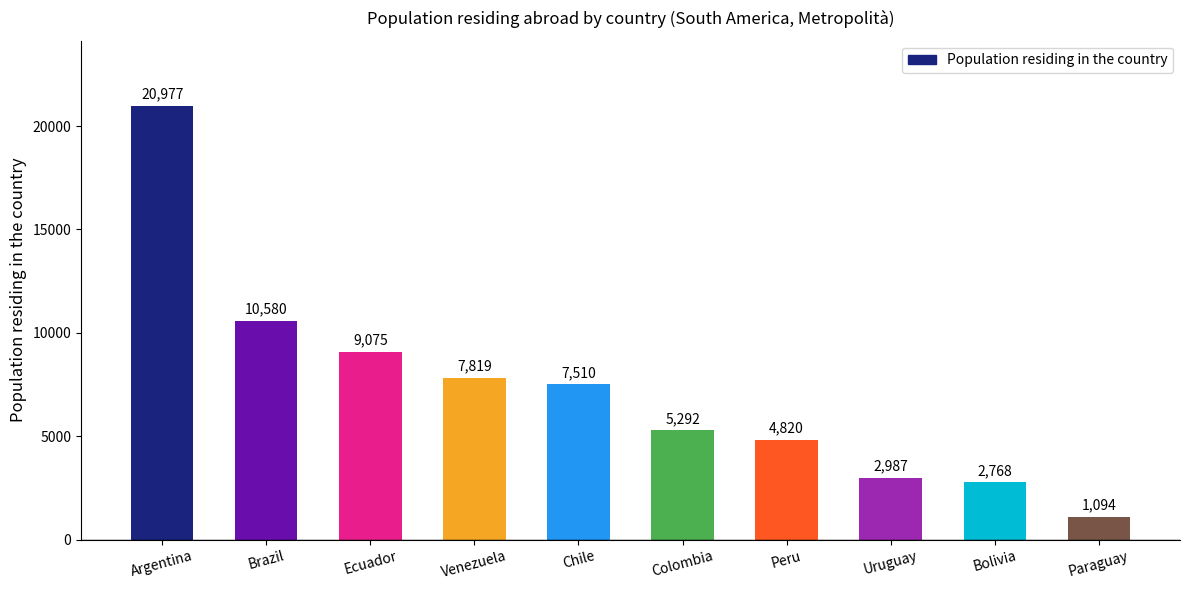

Are the bars horizontal?

No